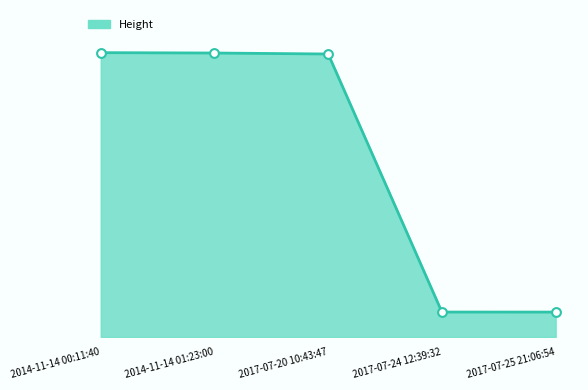

What is the ratio of the value at 2017-07-20 10:43:47 to the value at 2017-07-24 12:39:32?

11.3